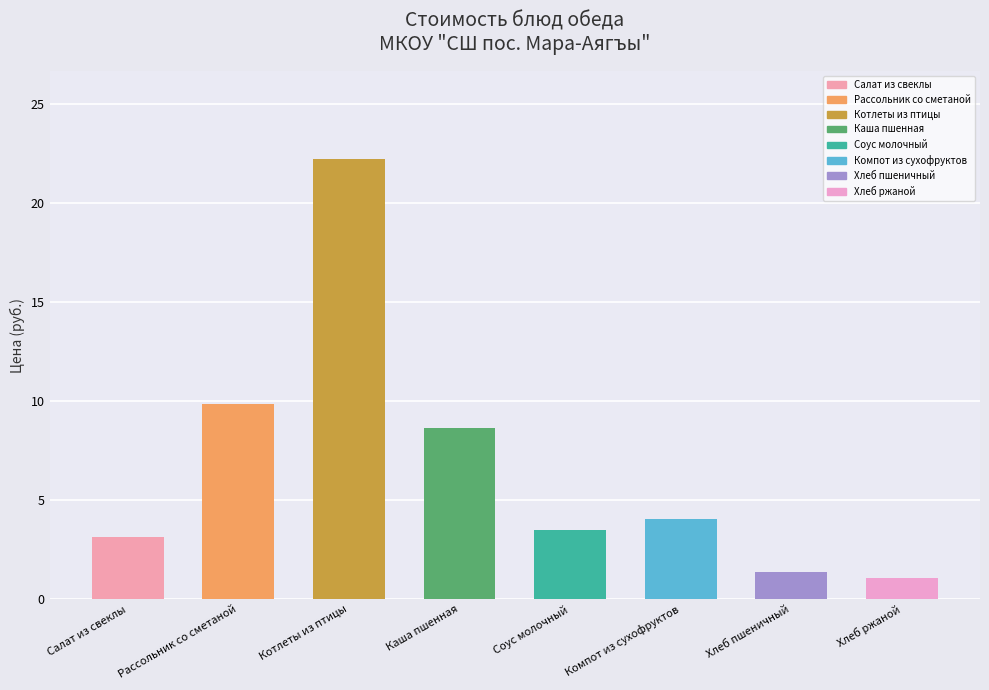

What is the label of the 2nd bar from the right?

Хлеб пшеничный